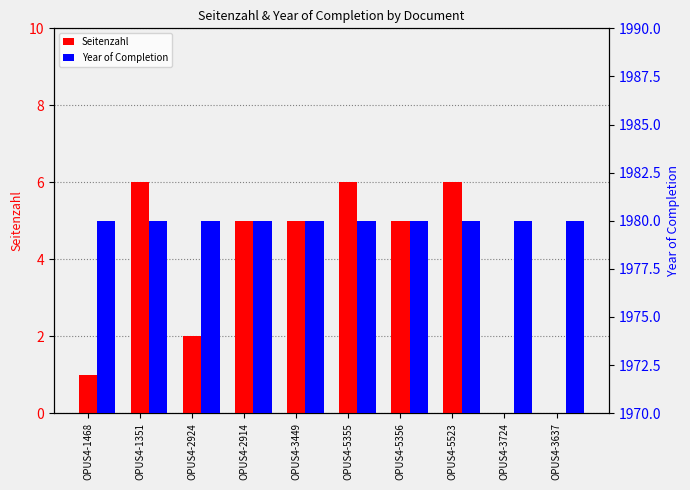

Which category has the lowest value across all series?

OPUS4-3724